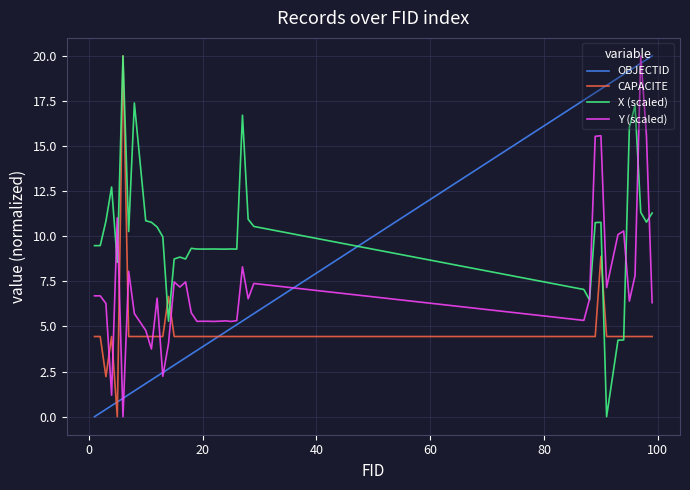

Which series has the largest total across all categories?

X (scaled)